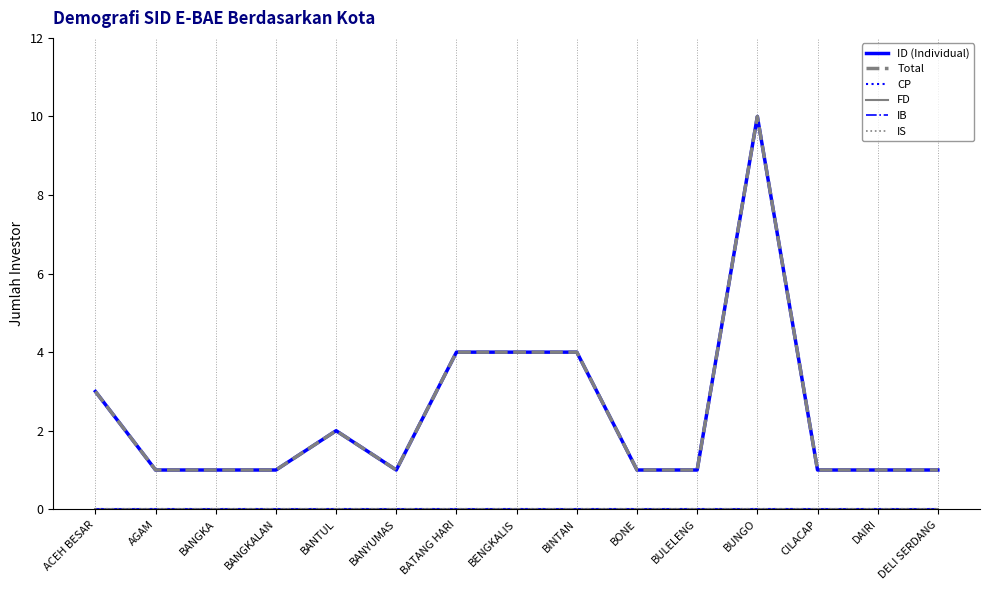

Which has a higher value, AGAM or CILACAP?

AGAM